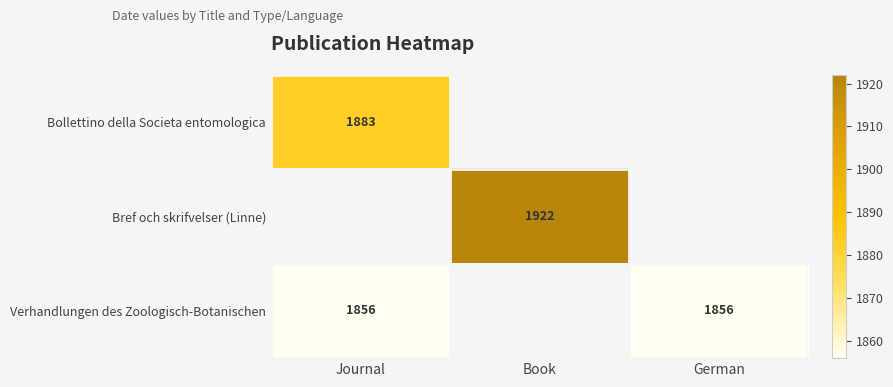

Between Journal and German, which is larger?

German